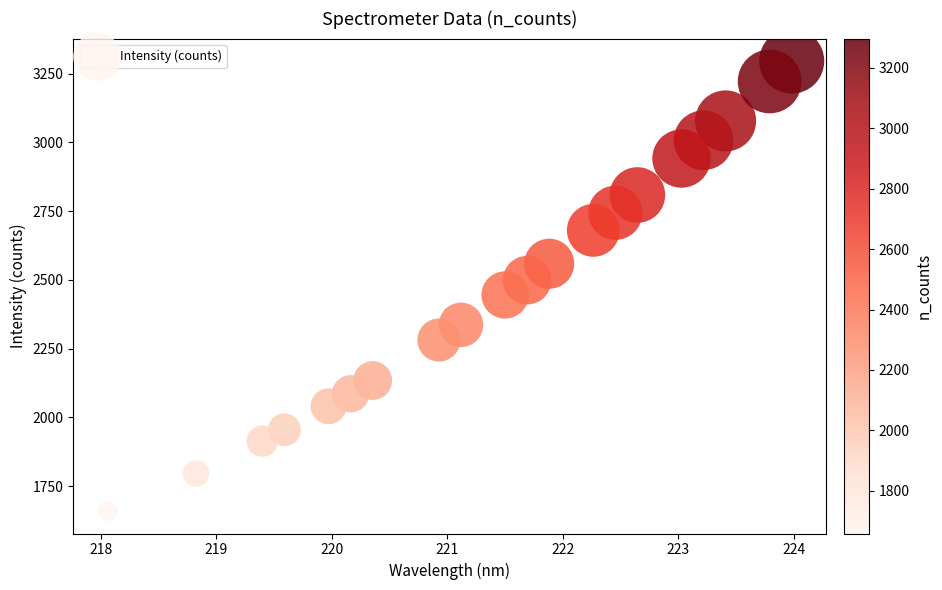

What is the range of Y values (max minus min)?

1637.2